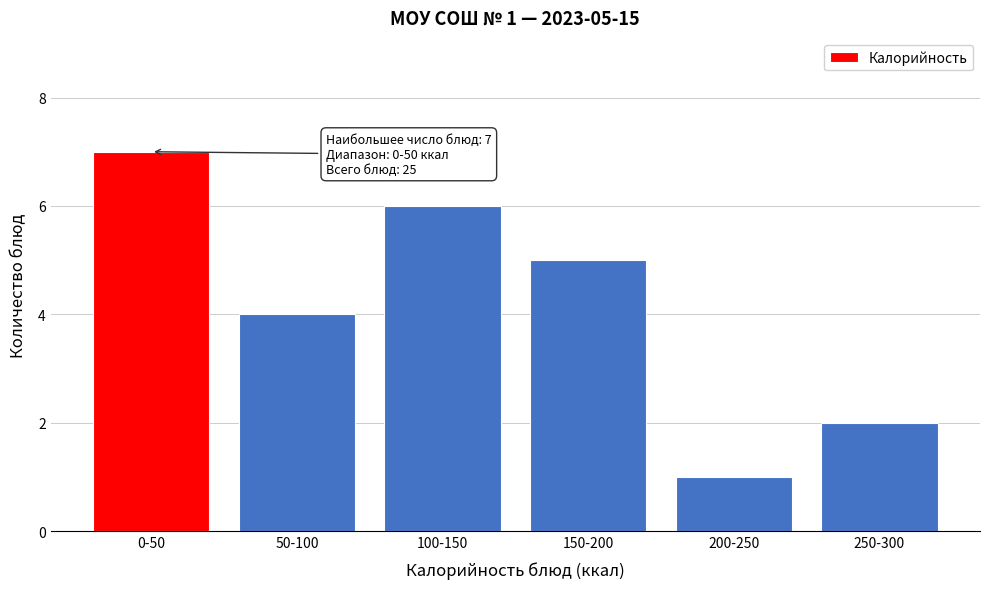

Reading left to right, extract all data points from this chart.

7	4	6	5	1	2